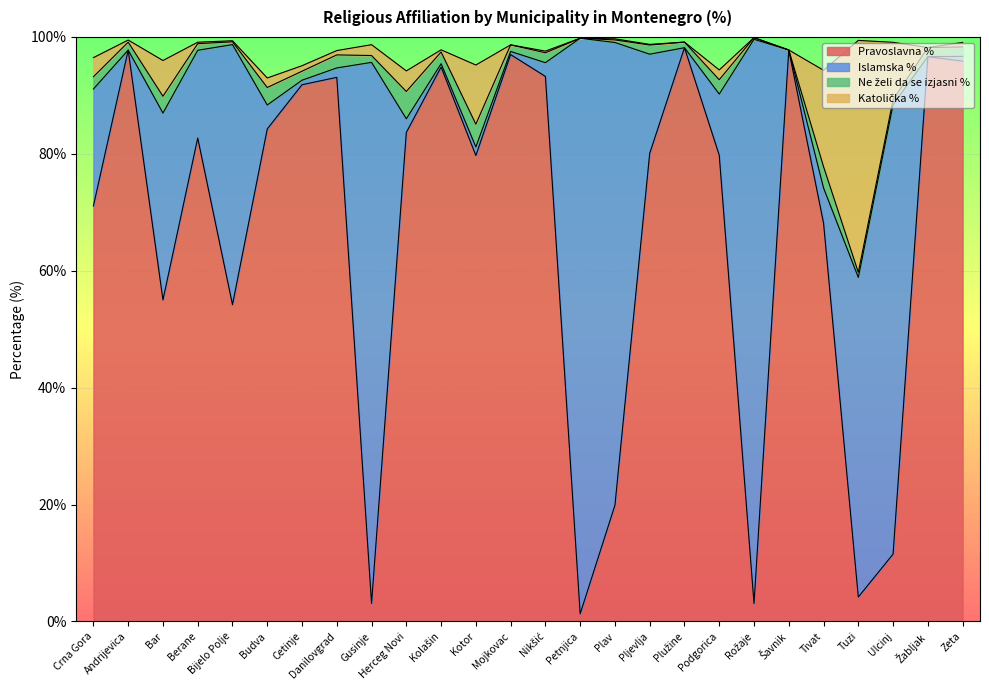

True or false: Katolička % has more than 0 interior local peaks.

True